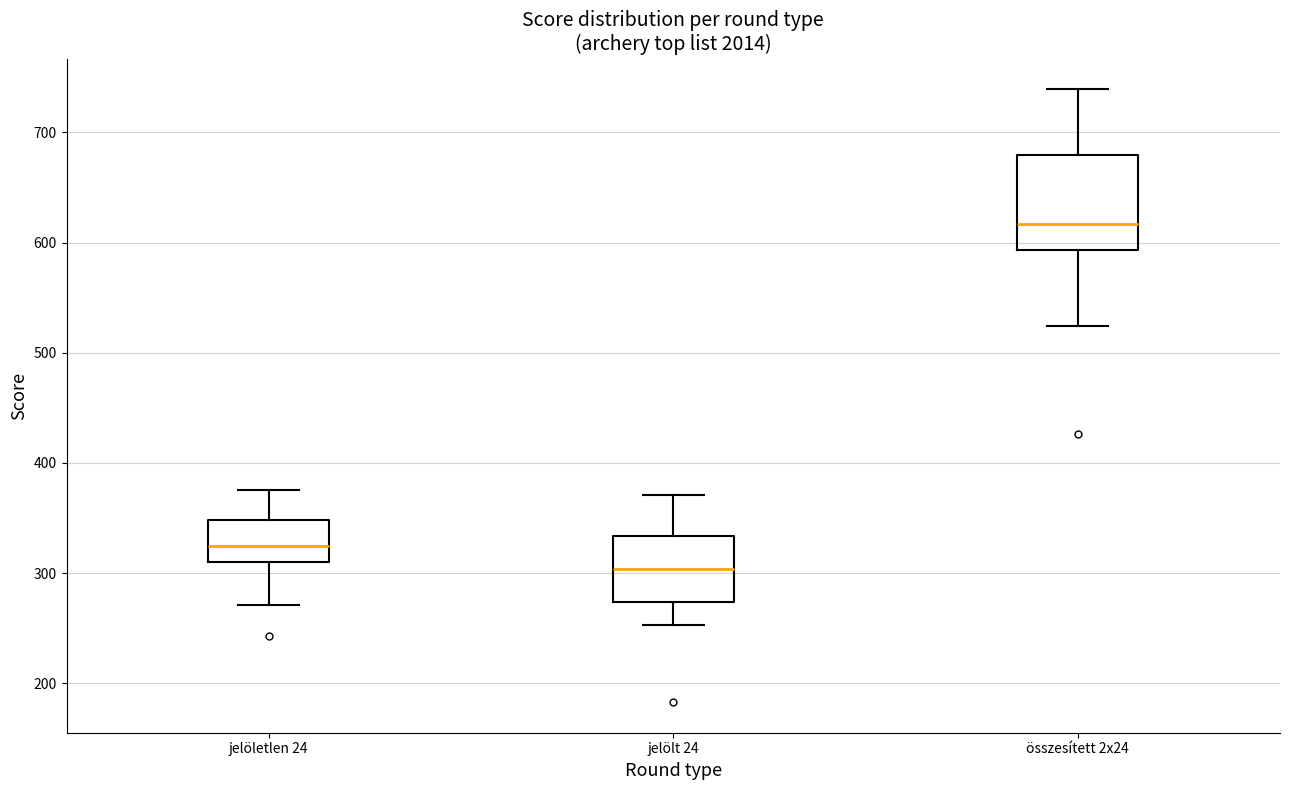

Reading left to right, transcribe this box plot: for each box, give where its median line is, the range the box spans, and where its two whiskers end, as read against the y-axis. The values are not printed on the chart, so give them approximately, as read against the axis.

jelöletlen 24: median 320, box 310 to 350, whiskers 270 to 380
jelölt 24: median 300, box 270 to 330, whiskers 250 to 370
összesített 2x24: median 620, box 590 to 680, whiskers 520 to 740